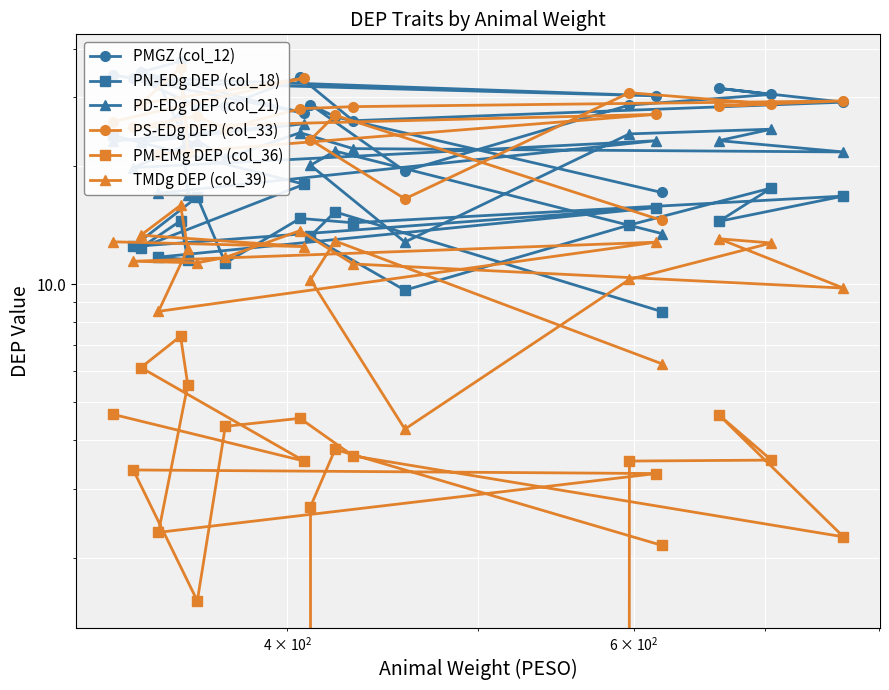

Reading left to right, extract all data points from this chart.

PMGZ (col_12): 34.3	27.3	34.8	37.1	22.7	32.8	30.3	33.7	28.5	28.5	33.8	26.2	29.2	31.6	30.5	28.7	19.5	28.8	26.8	17.1
PN-EDg DEP (col_18): 24.0	18.0	12.4	14.5	11.6	11.7	15.7	12.5	16.7	11.3	14.7	14.3	16.8	14.5	17.6	14.2	9.7	13.3	15.3	8.5
PD-EDg DEP (col_21): 23.2	25.7	23.1	27.4	16.9	17.1	23.3	19.9	23.3	20.9	24.4	22.2	21.8	23.3	24.9	24.2	12.8	20.1	21.9	13.5
PS-EDg DEP (col_33): 26.0	33.6	28.9	35.7	21.7	21.5	27.2	25.1	26.9	25.0	28.1	28.4	29.4	28.5	28.8	30.9	16.5	23.4	27.0	14.6
PM-EMg DEP (col_36): 4.7	3.5	6.1	7.4	5.5	2.3	3.3	3.4	1.6	4.3	4.5	3.6	2.3	4.6	3.5	3.5	-0.6	2.7	3.8	2.1
TMDg DEP (col_39): 12.8	12.5	13.3	15.9	12.3	8.5	12.8	11.4	11.3	11.7	13.7	11.3	9.8	13.1	12.7	10.3	4.3	10.3	12.9	6.3